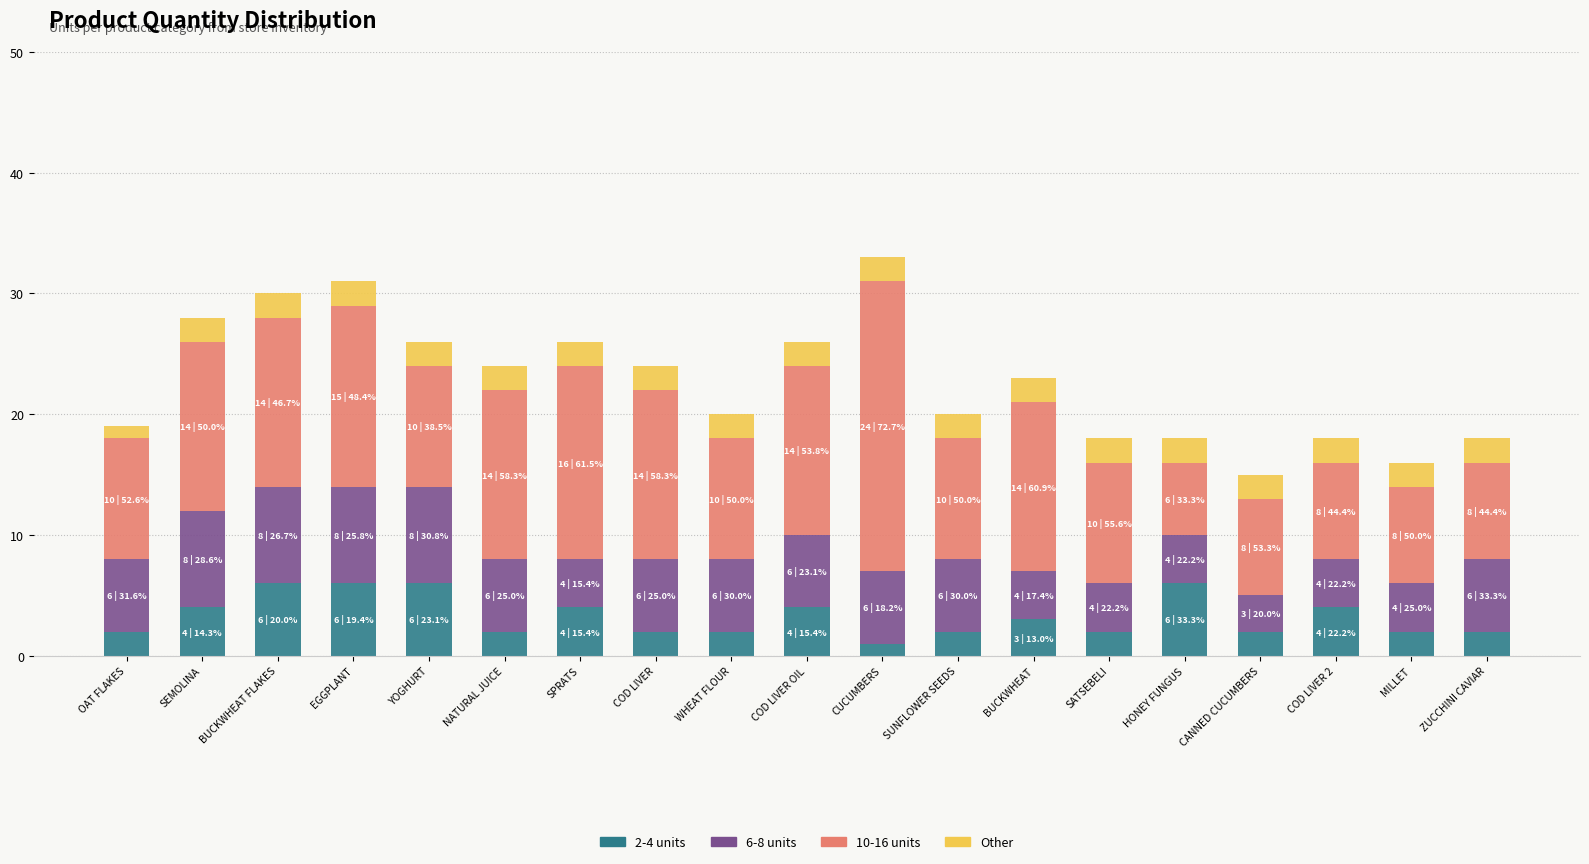

What is the total value across all series at MILLET?

16